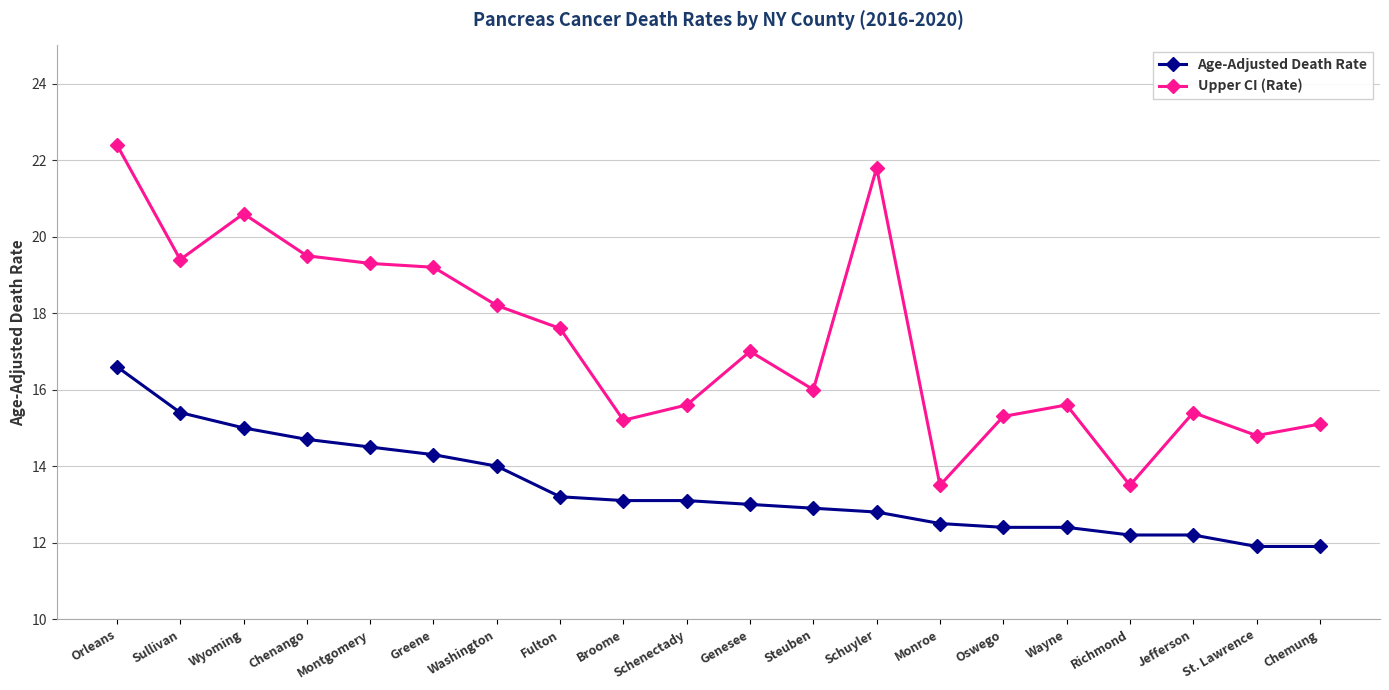

Reading left to right, transcribe all the data shown in this chart.

Age-Adjusted Death Rate: Orleans=16.6	Sullivan=15.4	Wyoming=15.0	Chenango=14.7	Montgomery=14.5	Greene=14.3	Washington=14.0	Fulton=13.2	Broome=13.1	Schenectady=13.1	Genesee=13.0	Steuben=12.9	Schuyler=12.8	Monroe=12.5	Oswego=12.4	Wayne=12.4	Richmond=12.2	Jefferson=12.2	St. Lawrence=11.9	Chemung=11.9
Upper CI (Rate): Orleans=22.4	Sullivan=19.4	Wyoming=20.6	Chenango=19.5	Montgomery=19.3	Greene=19.2	Washington=18.2	Fulton=17.6	Broome=15.2	Schenectady=15.6	Genesee=17.0	Steuben=16.0	Schuyler=21.8	Monroe=13.5	Oswego=15.3	Wayne=15.6	Richmond=13.5	Jefferson=15.4	St. Lawrence=14.8	Chemung=15.1